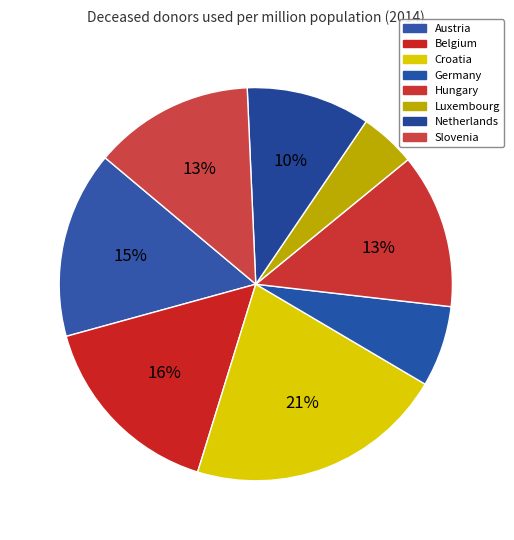

Count the number of slices in the pie.

8